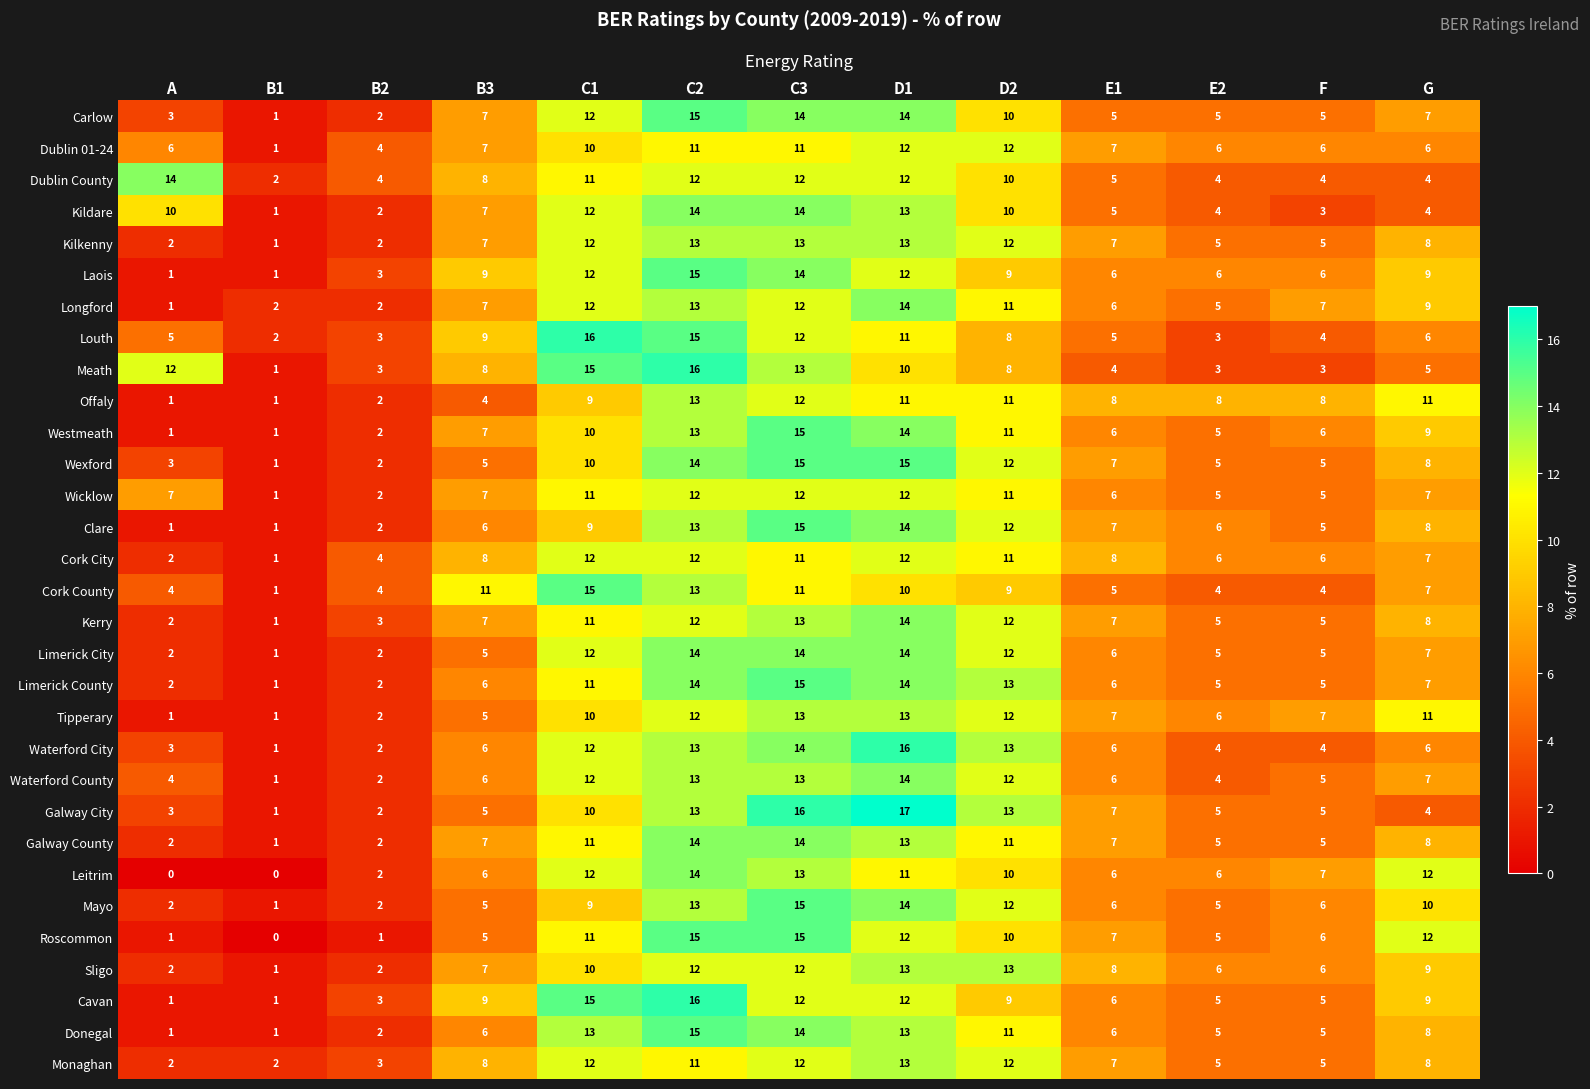

Is the value of Cork City at B1 greater than the value of Tipperary at D1?

No